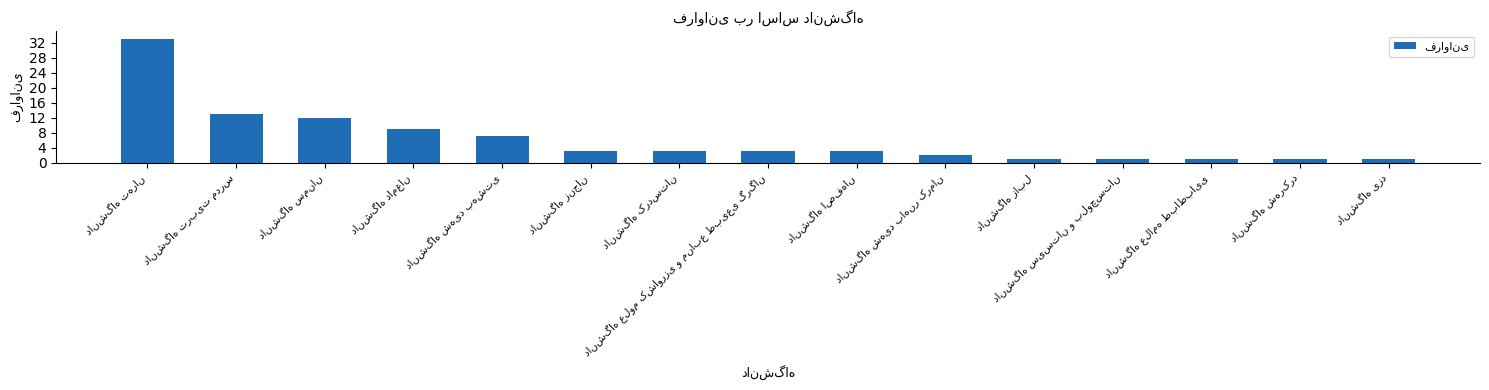

What is the value of the 5th bar from the left?

7